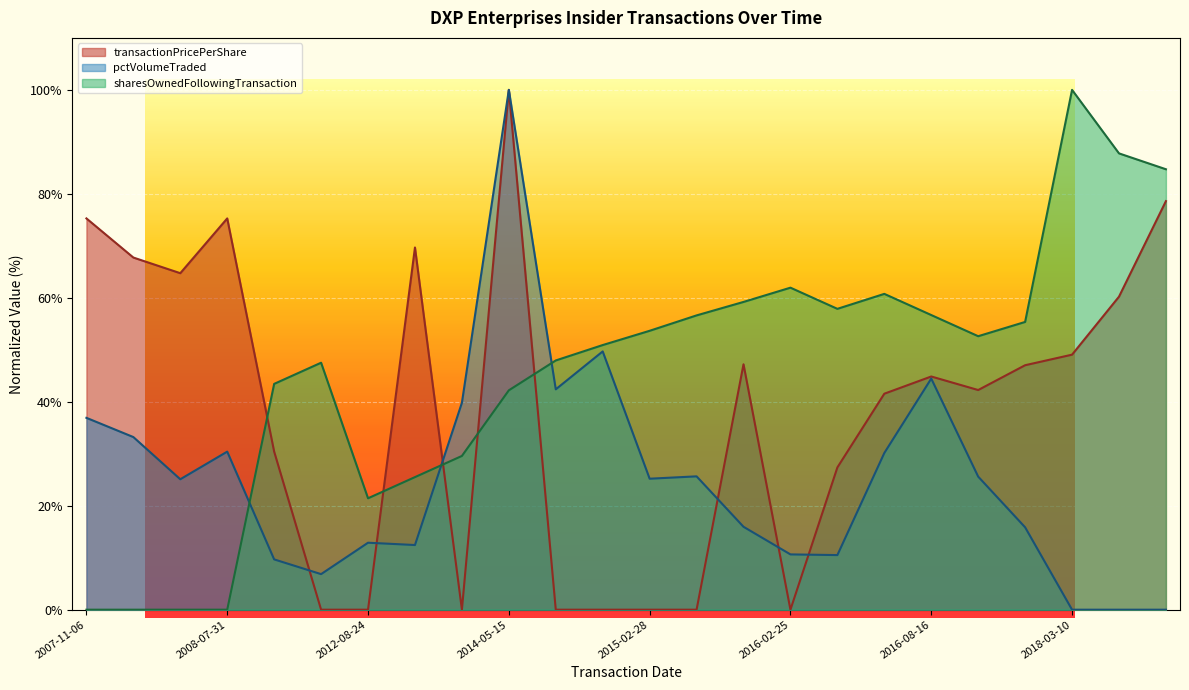

Is the value of sharesOwnedFollowingTransaction at 2007-11-06 greater than the value of transactionPricePerShare at 2016-03-31?

No